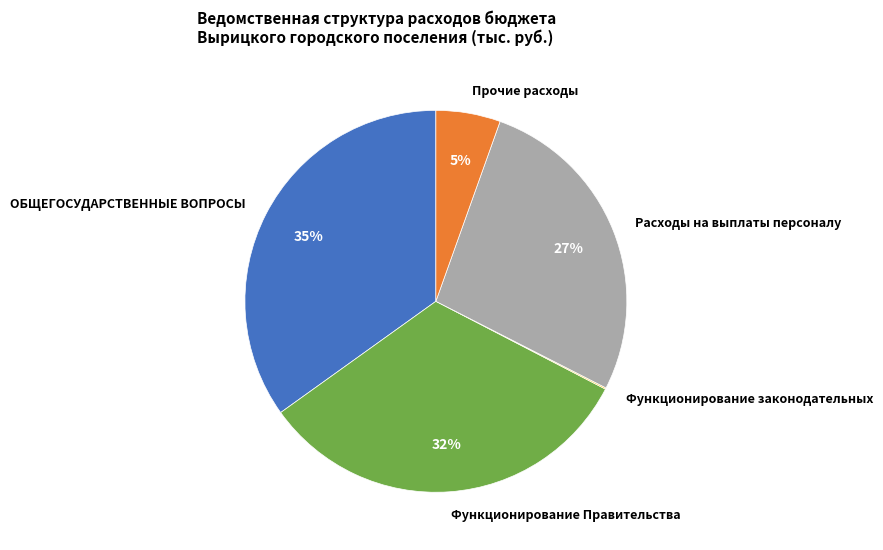

Combined, do Прочие расходы and ОБЩЕГОСУДАРСТВЕННЫЕ ВОПРОСЫ account for over 50%?

No